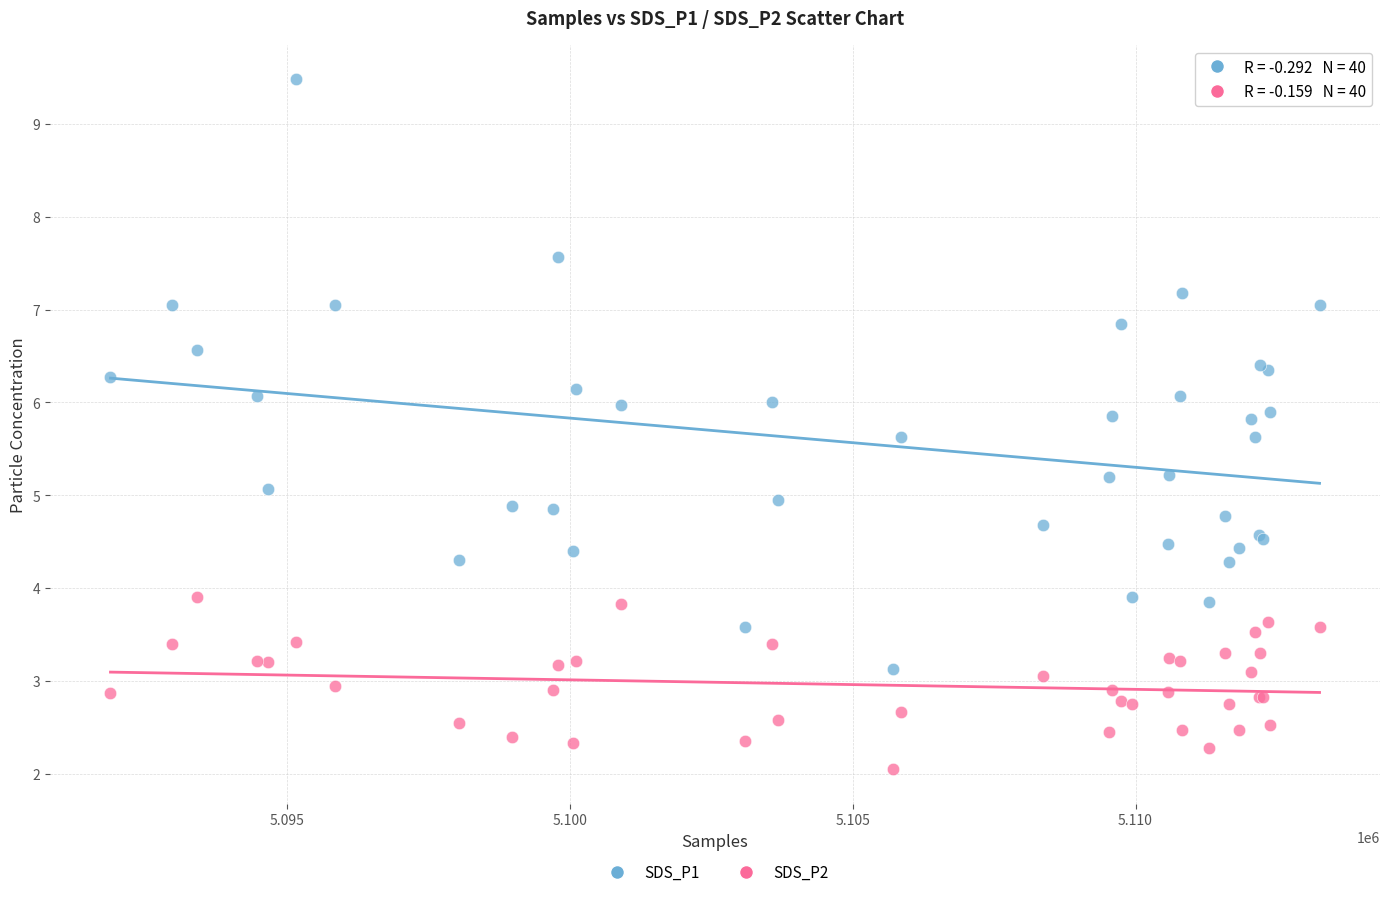

What is the X range (max minus min) for the scatter plot?

21384.0